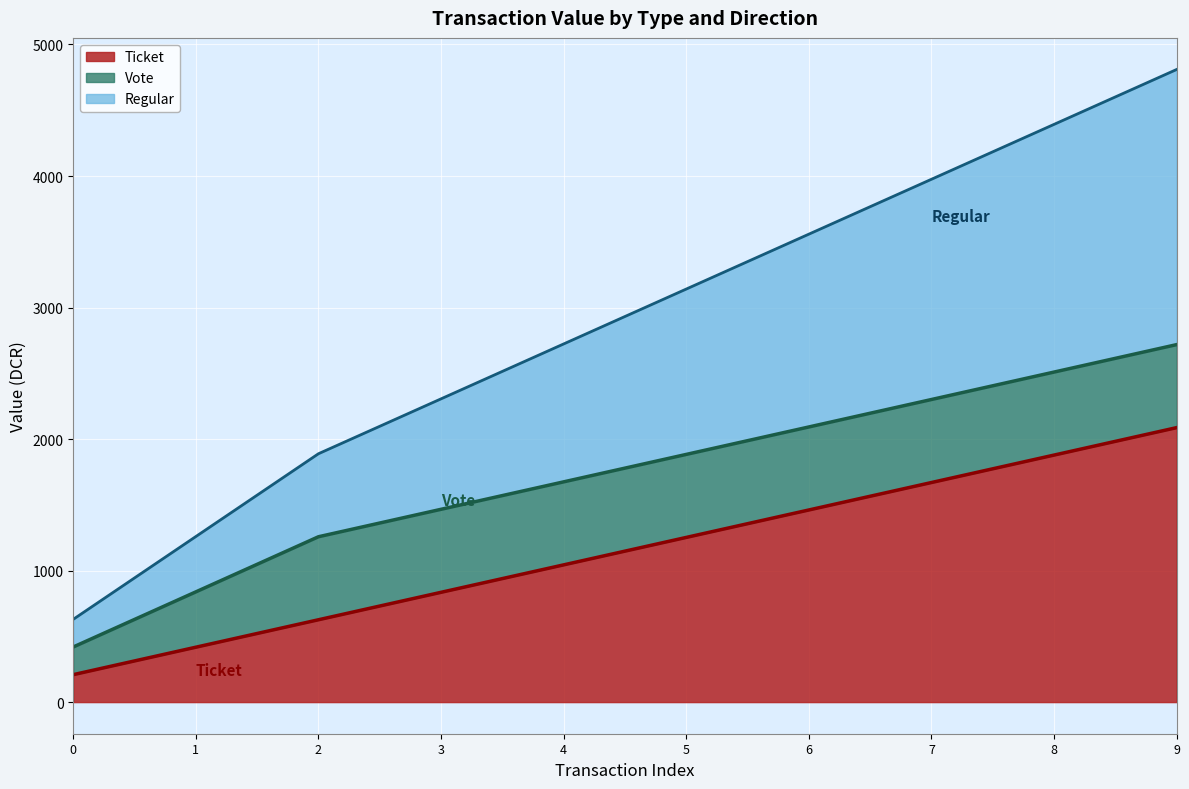

At which category is the sum across all series the highest?

9